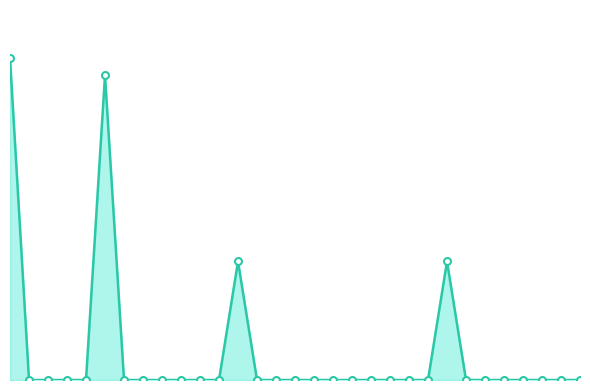

Reading right to left, extract all data points from this chart.

Other=0	Welsh=0	Vietnamese=0	Sri Lankan=0	Spanish=0	South African=0	Serbian=0	Scottish=7	Samoan=0	Russian=0	Polish=0	New Zealander=0	Maori=0	Maltese=0	Macedonian=0	Lebanese=0	Korean=0	Italian=0	Irish=7	Indian=0	Hungarian=0	Greek=0	German=0	French=0	Filipino=0	English=18	Dutch=0	Croatian=0	Chinese=0	Australian Aboriginal=0	Australian=19